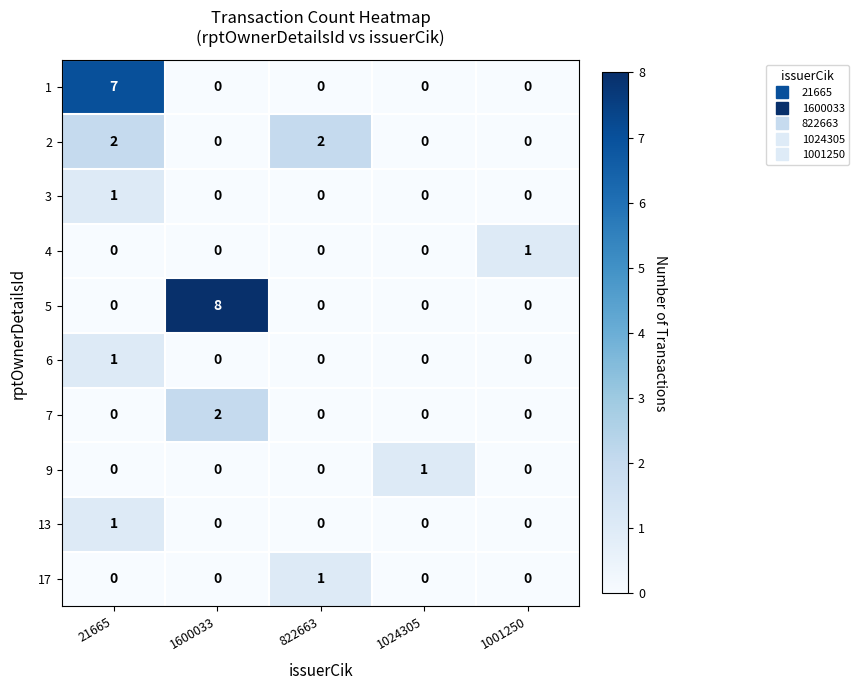

What is the difference between the highest and lowest values at 1600033?

8